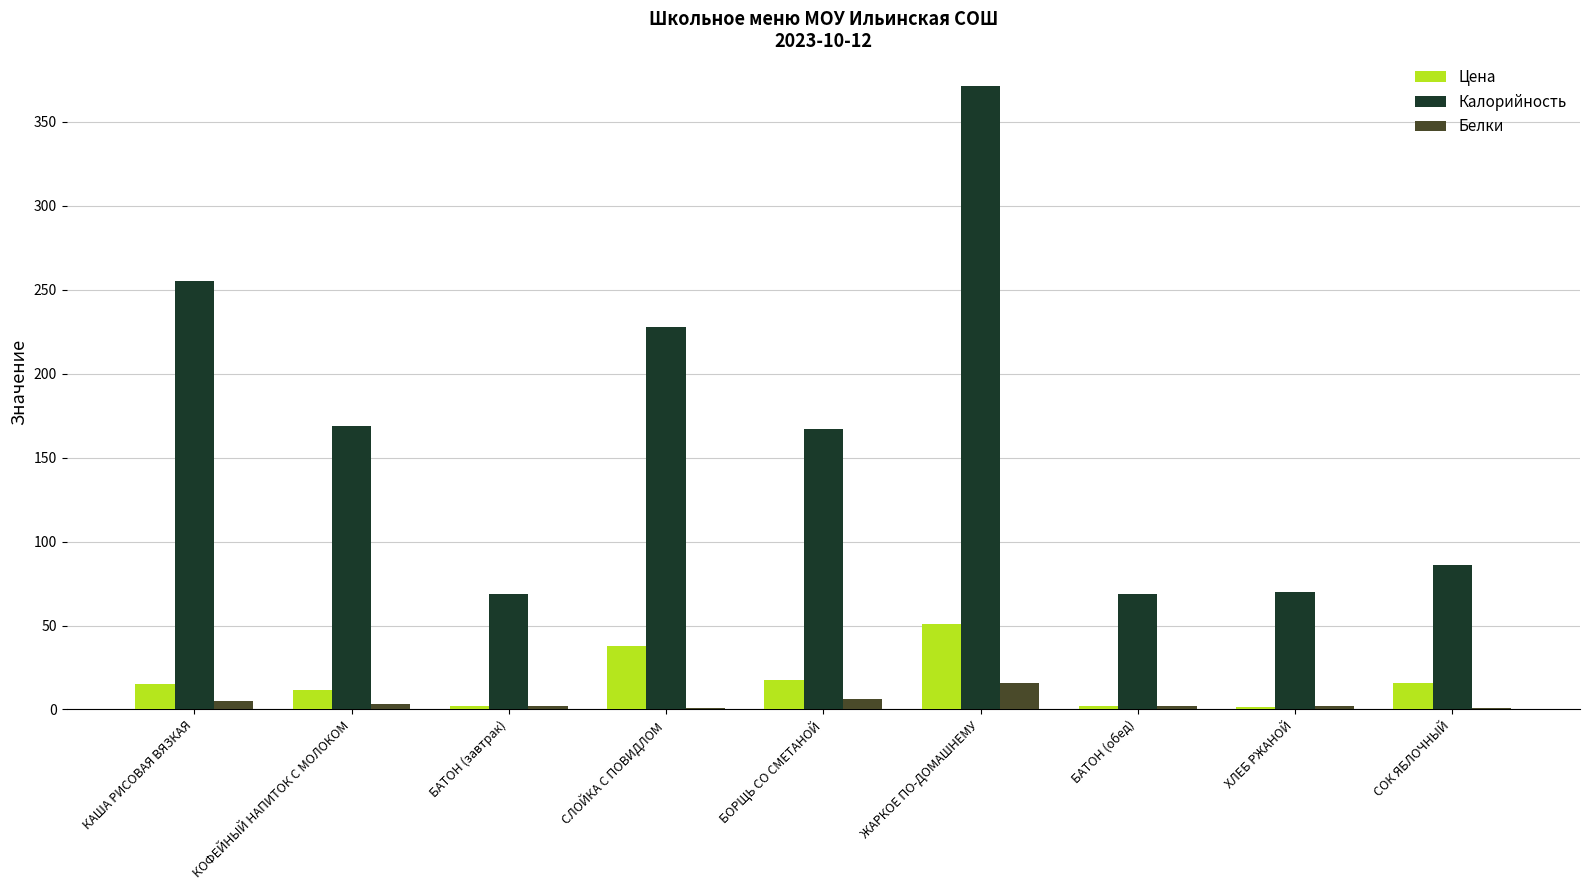

What is the greatest value displayed?

371.0